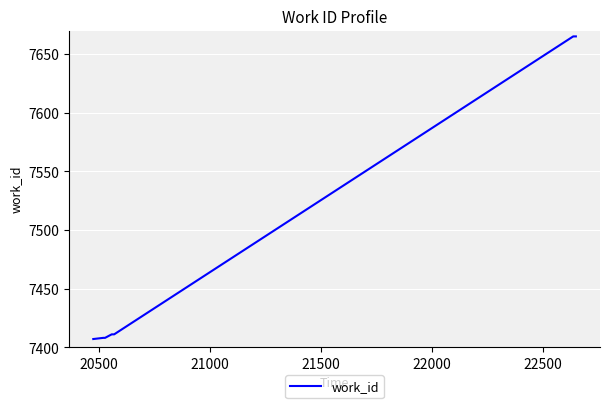

What is the difference between the second highest and minimum values?

258